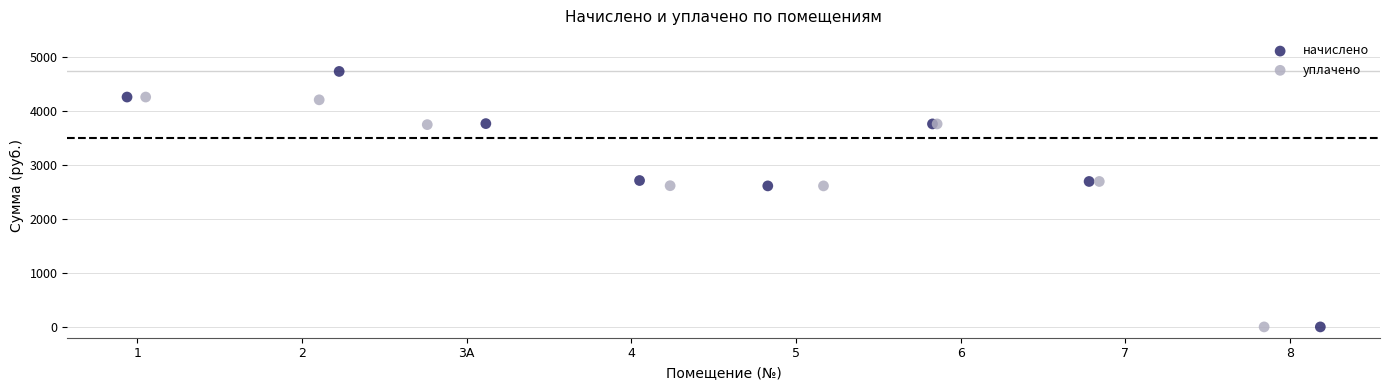

Which series has the largest Y range (max minus min)?

начислено